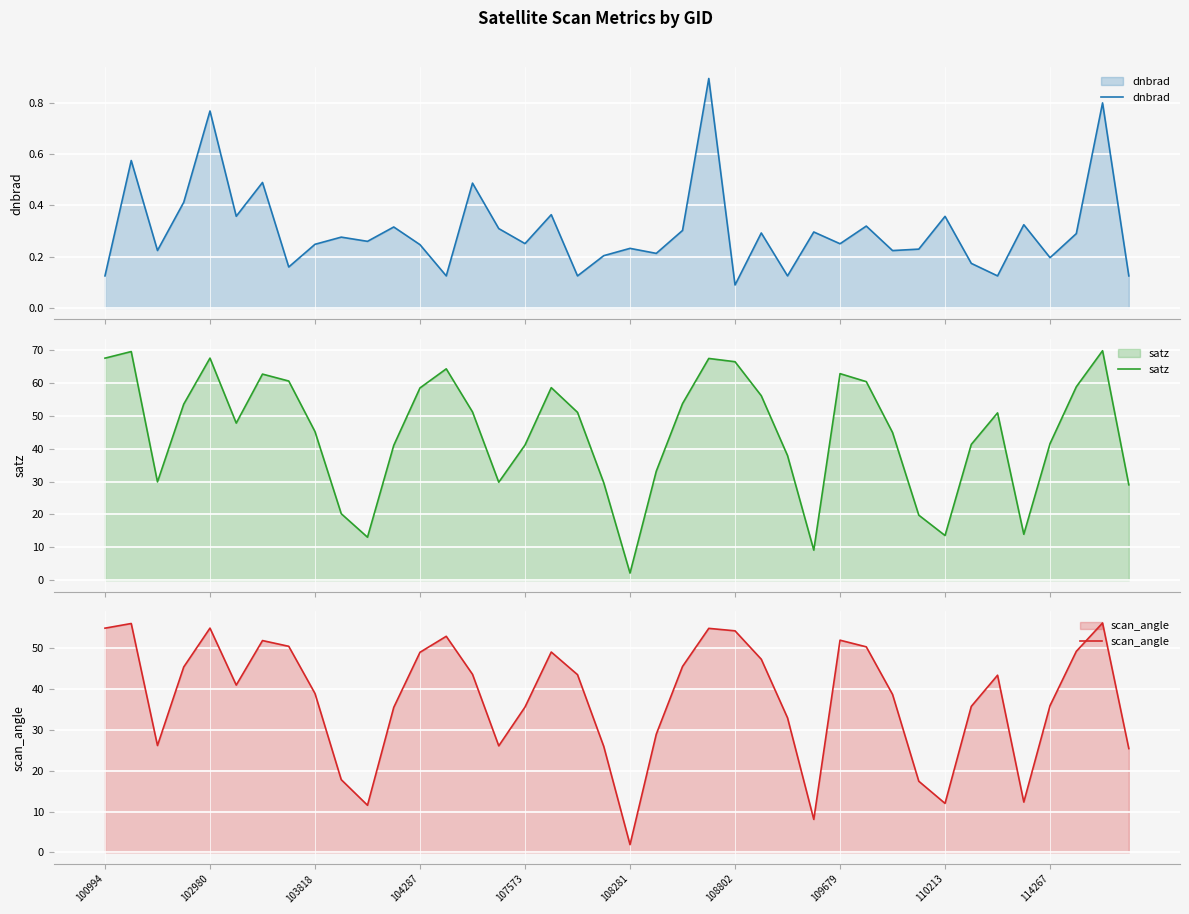

What is the maximum value for dnbrad?

0.9